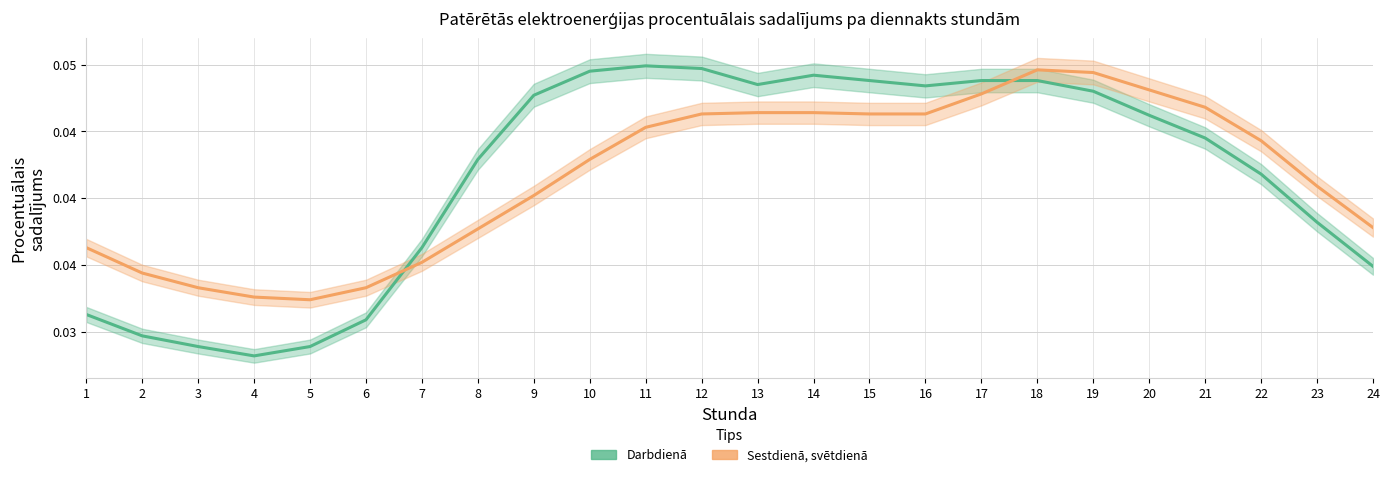

How many series are shown in this chart?

2